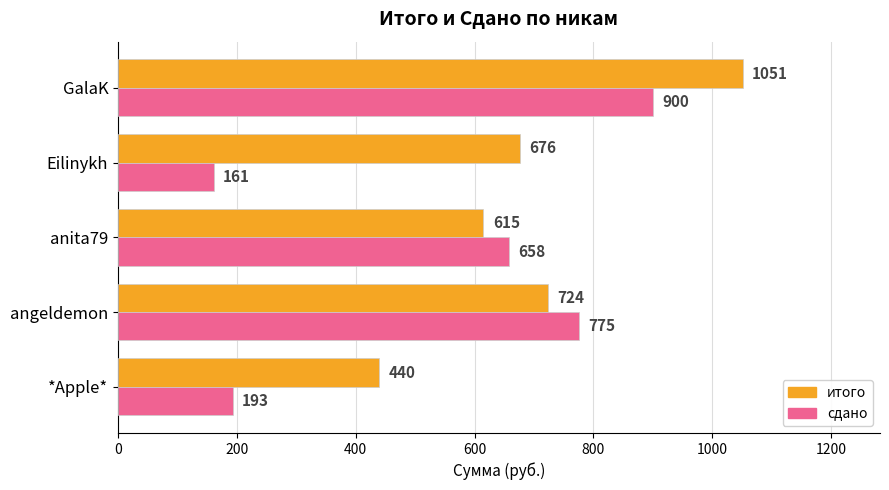

What is the difference between the maximum and minimum values in the сдано series?

739